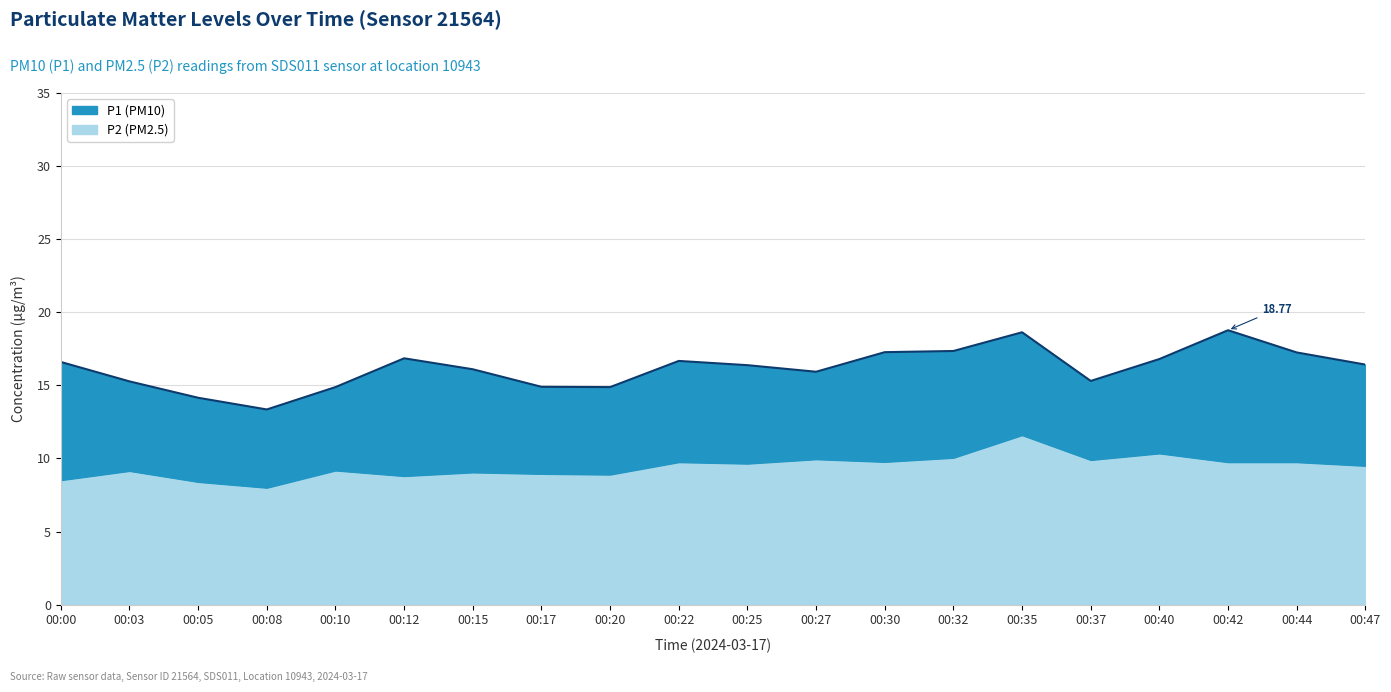

How many data points in P2 are above 9?

14